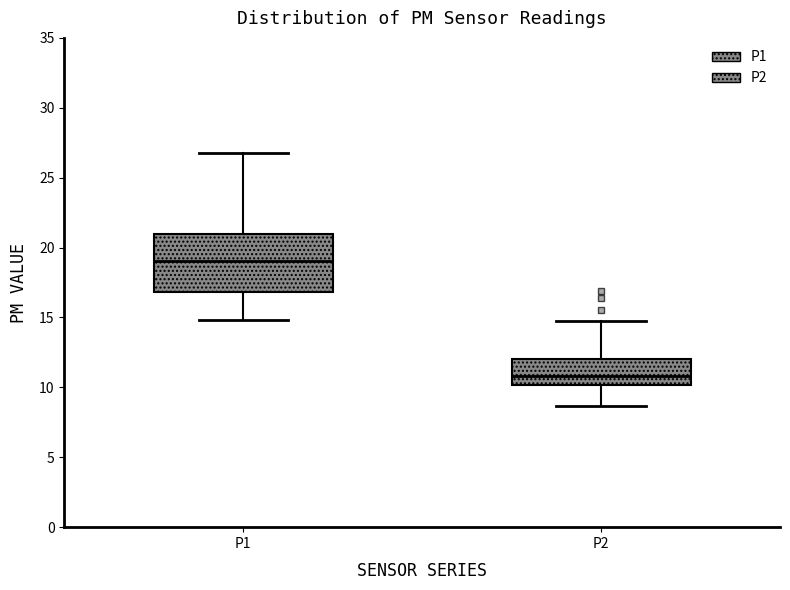

Where does the median line of the box for P1 sit on the y-axis? The values are not printed on the chart, so give them approximately, as read against the axis.

19.0